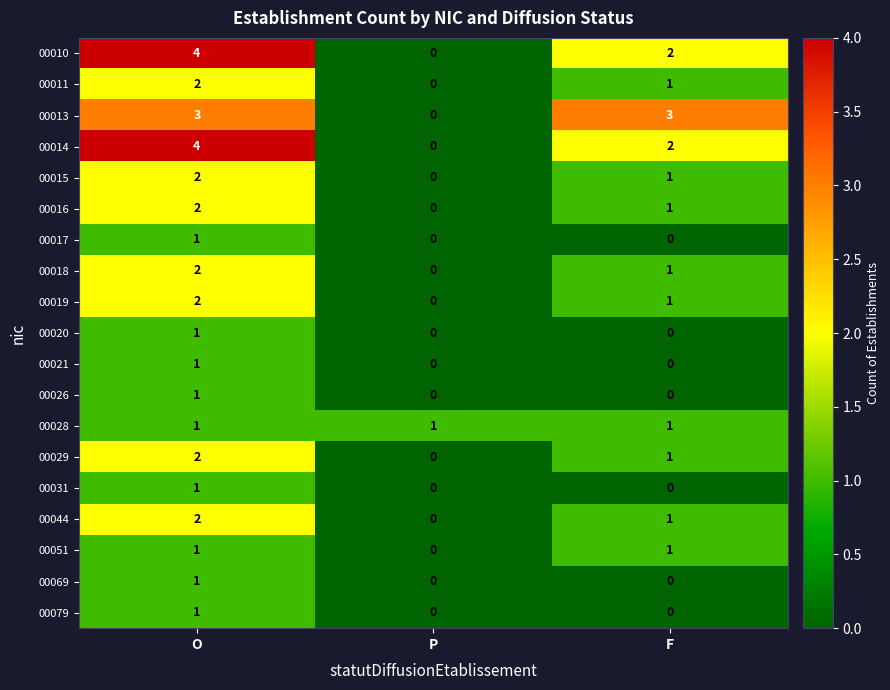

How many 00013 values are between 0 and 3?

3